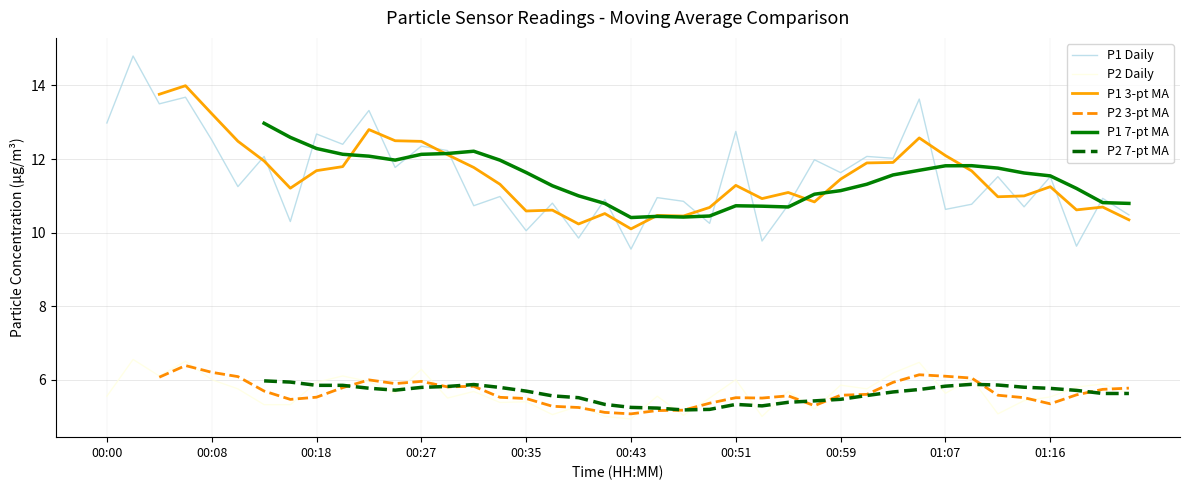

True or false: P1 Daily and P2 Daily cross at least once.

False